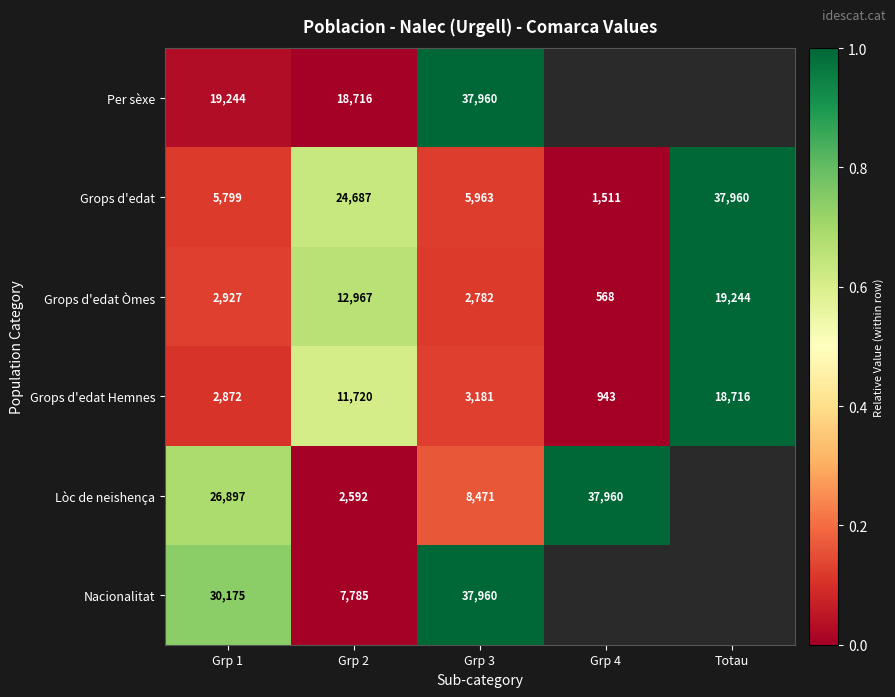

Is the value of Grops d'edat Hemnes at Grp 3 greater than the value of Per sèxe at Grp 1?

No